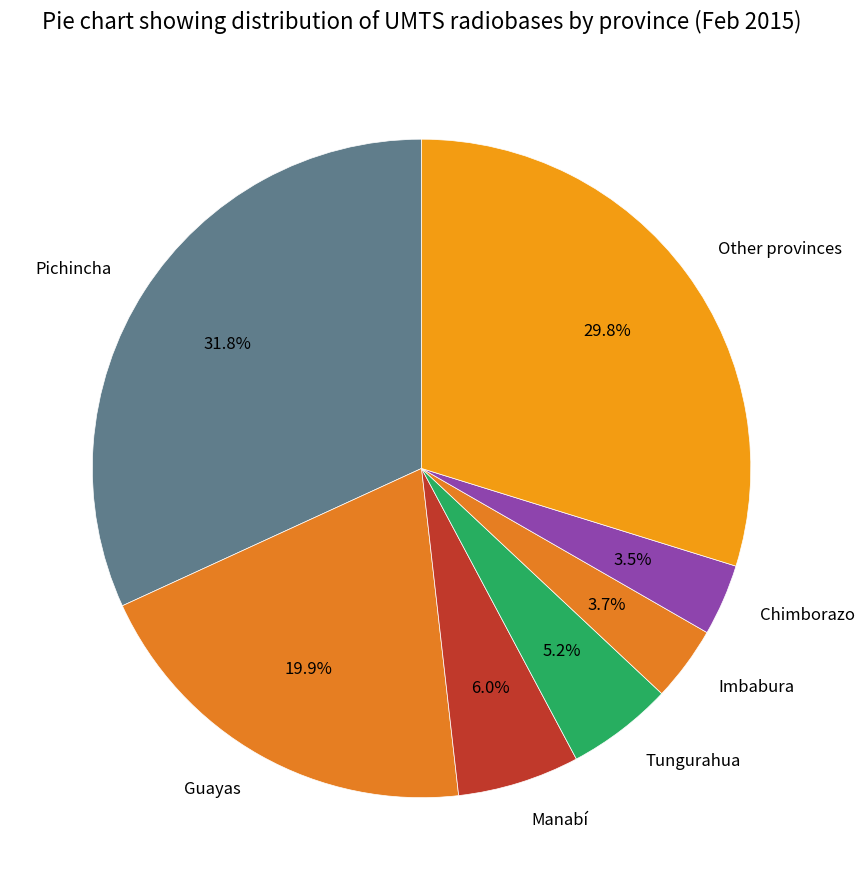

Which slice is the largest?

Pichincha